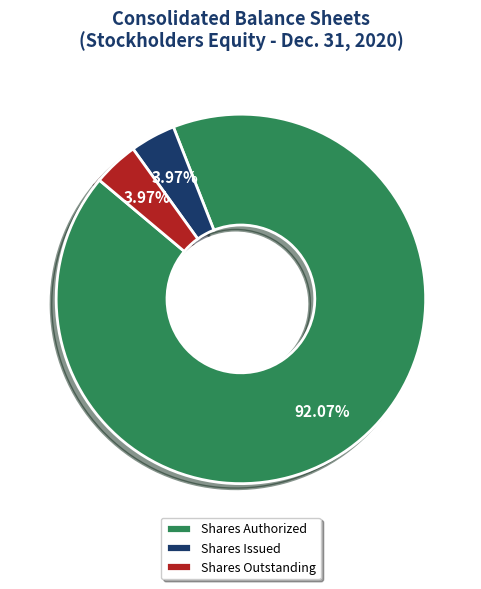

Is there a majority slice in this chart?

Yes